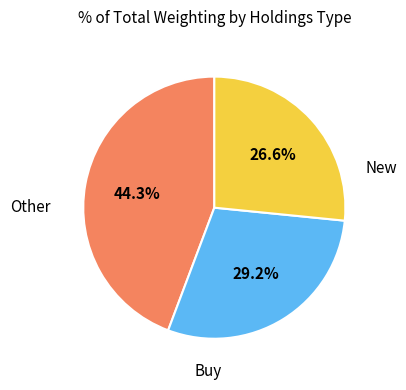

Is there any slice that represents more than half of the pie?

No